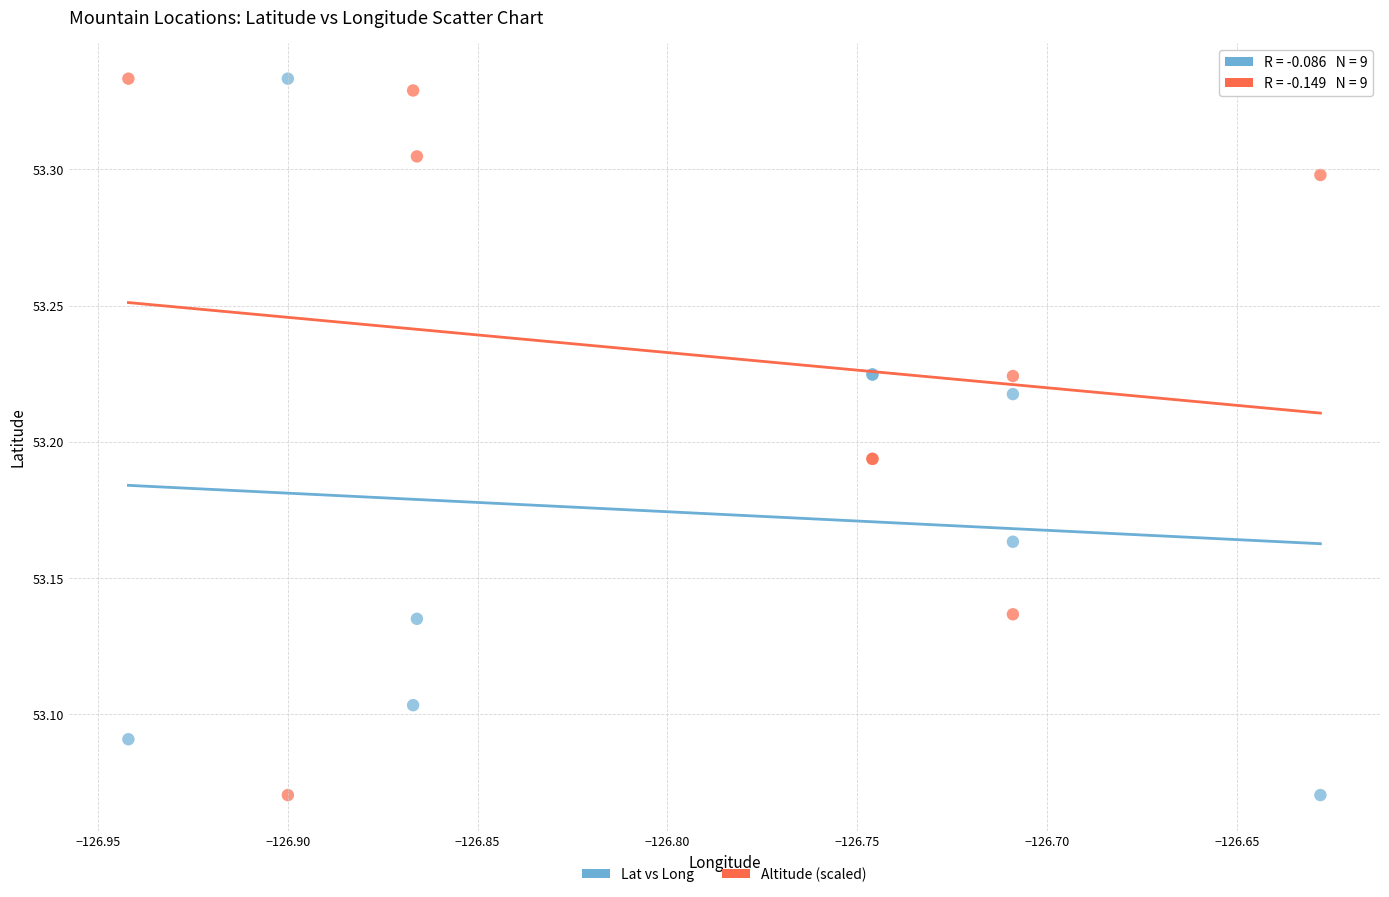

What are all the series names shown in the legend?

Lat vs Long, Altitude (scaled)